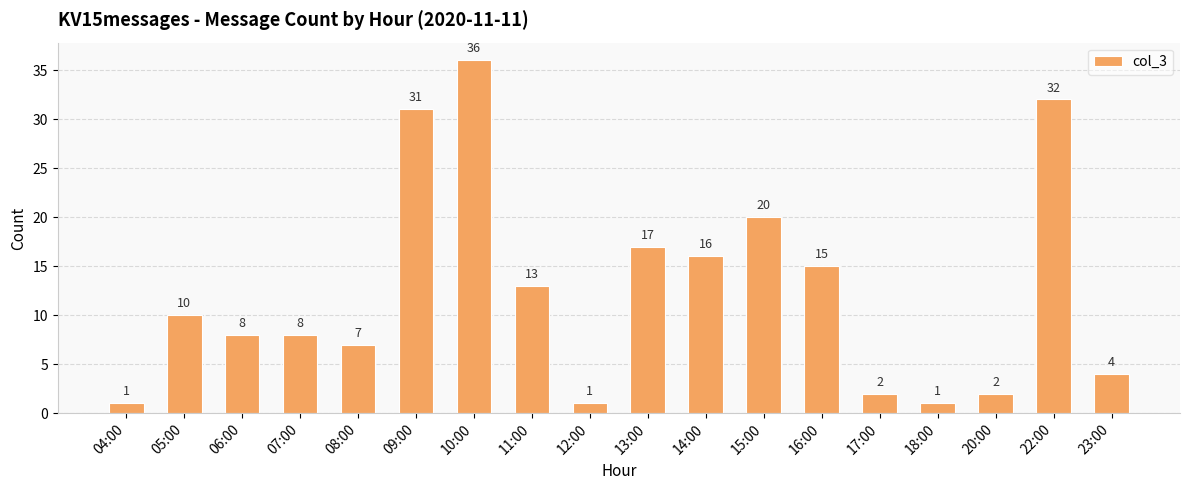

What is the change in value from 07:00 to 09:00?

+23